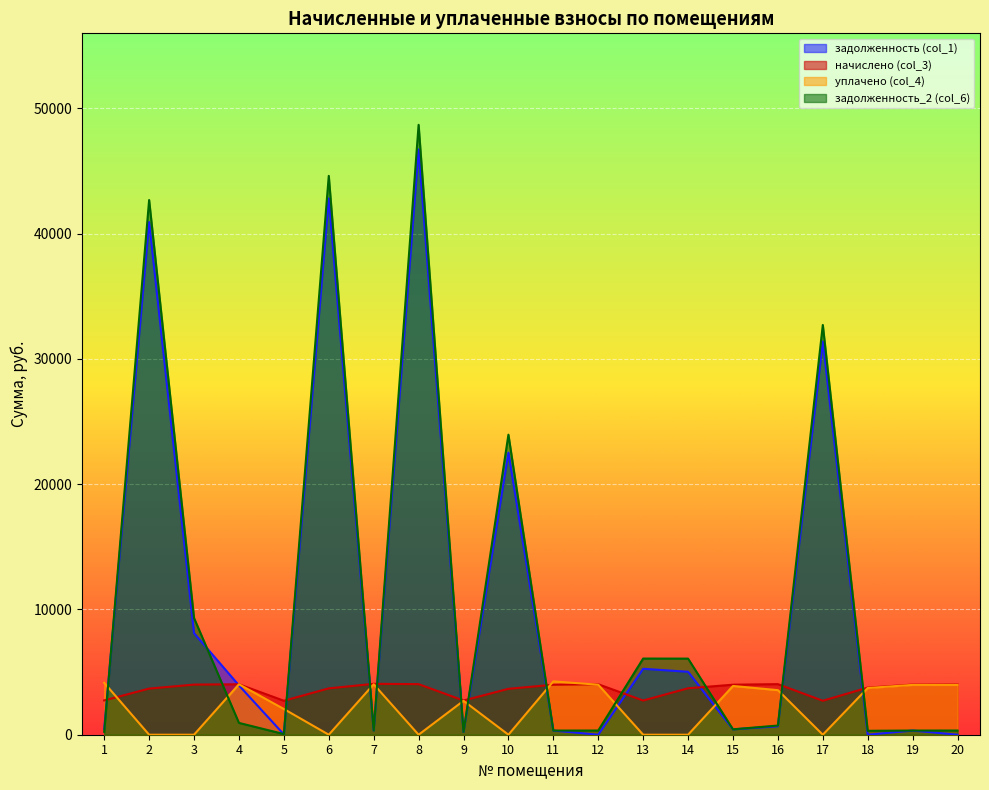

Rank the categories by задолженность (col_1) value from highest to lowest.

8, 6, 2, 17, 10, 3, 13, 14, 4, 16, 1, 15, 7, 11, 19, 9, 5, 12, 18, 20